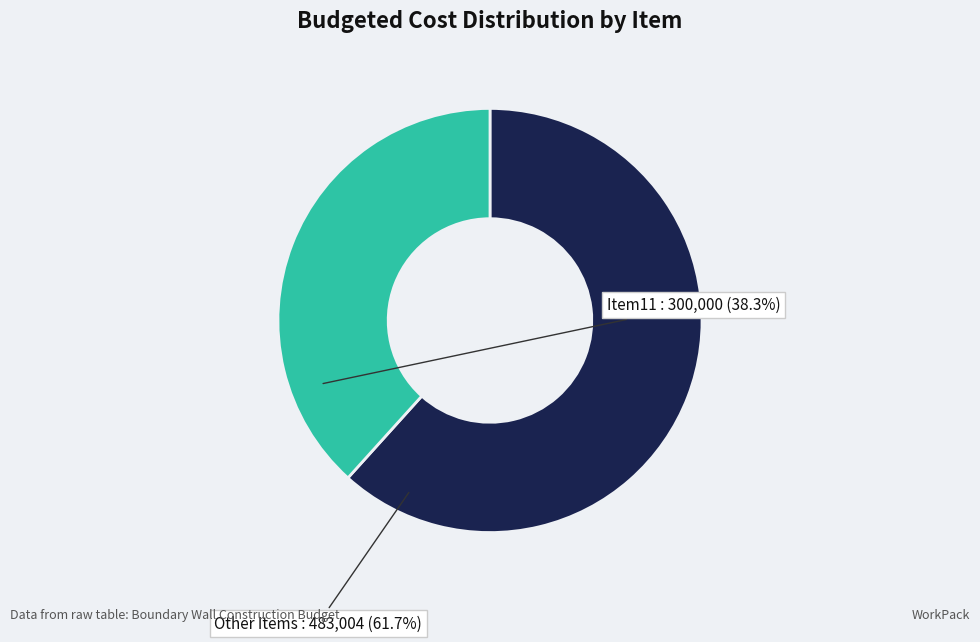

Rank the categories by value from highest to lowest.

Other Items, Item11